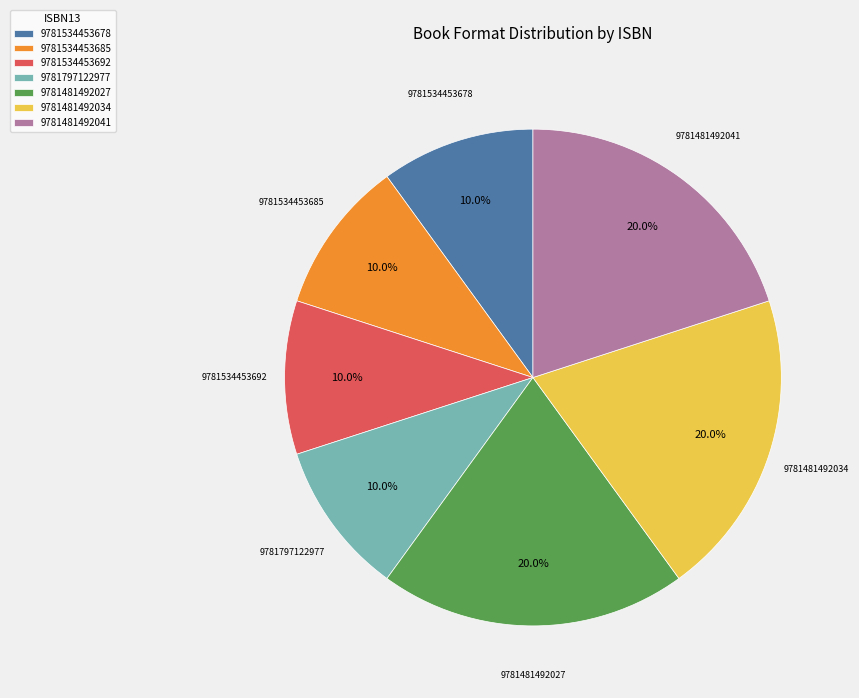

Does any single category account for the majority?

No